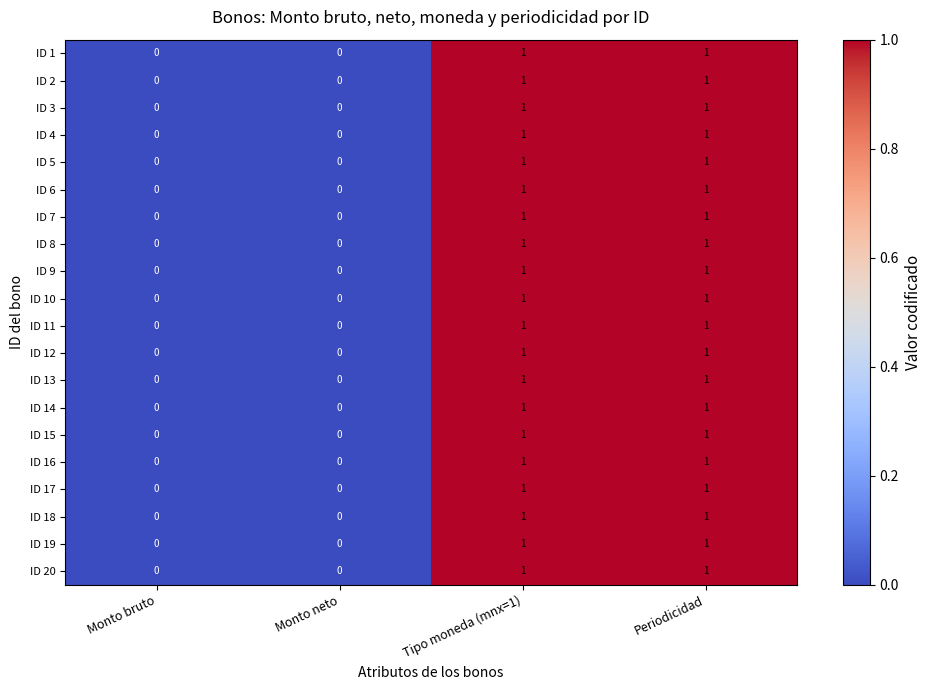

What is the total value across all series at Tipo moneda (mnx=1)?

20